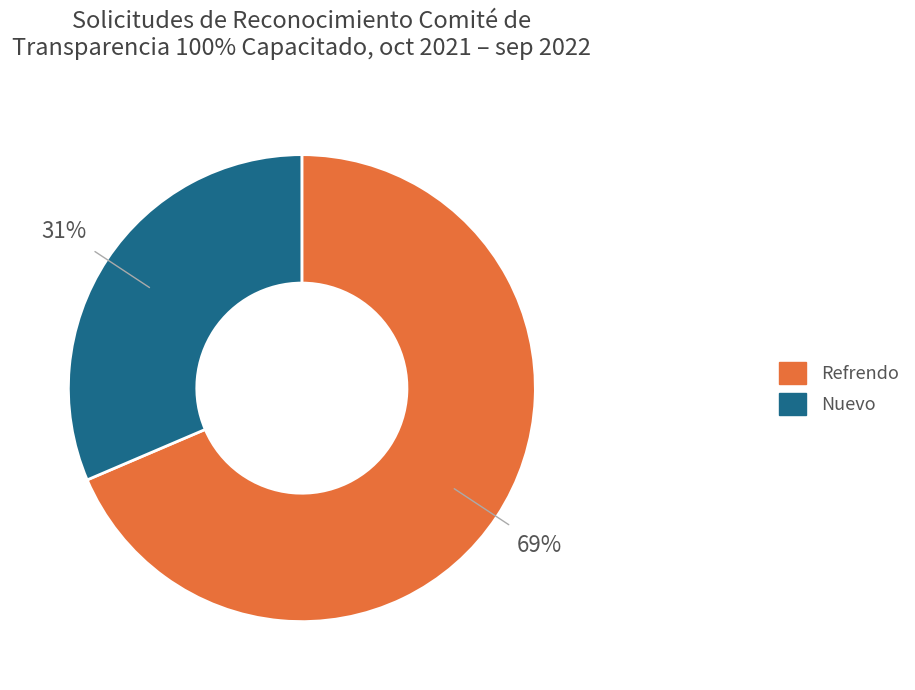

What percentage is the Nuevo slice, to the nearest percent?

31%